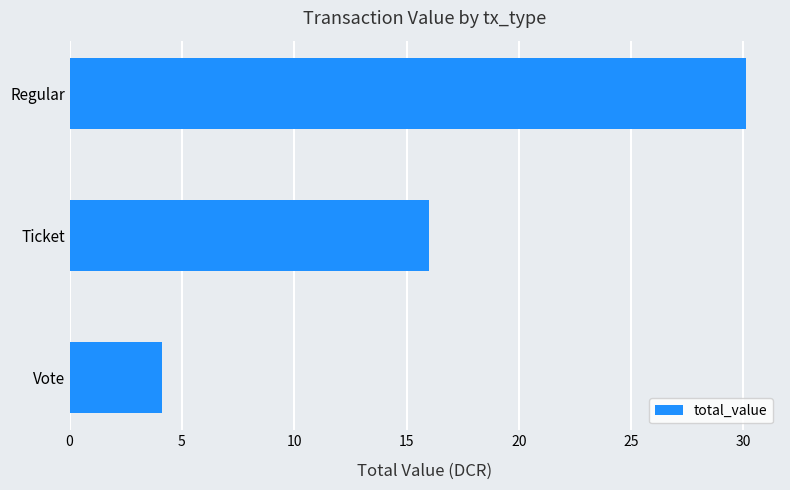

Reading bottom to top, extract all data points from this chart.

4.1	16.0	30.1